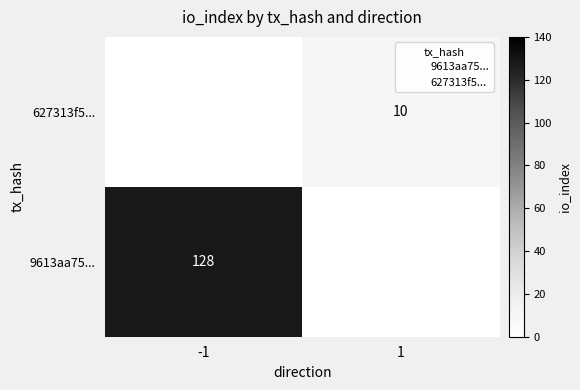

True or false: 627313f5... has a value of 5 at 1.

False